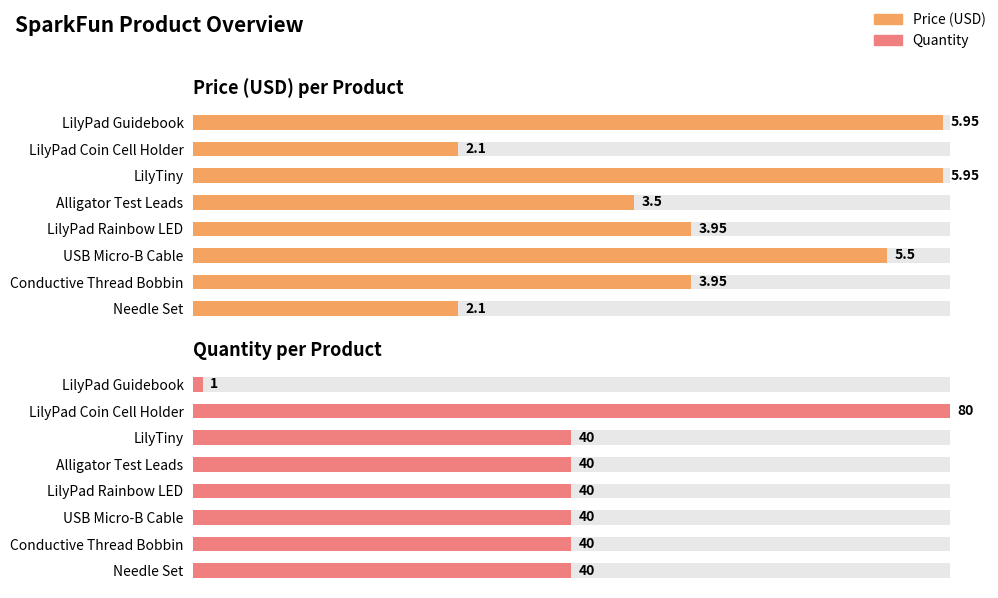

Between Conductive Thread Bobbin and LilyTiny, which is larger?

LilyTiny